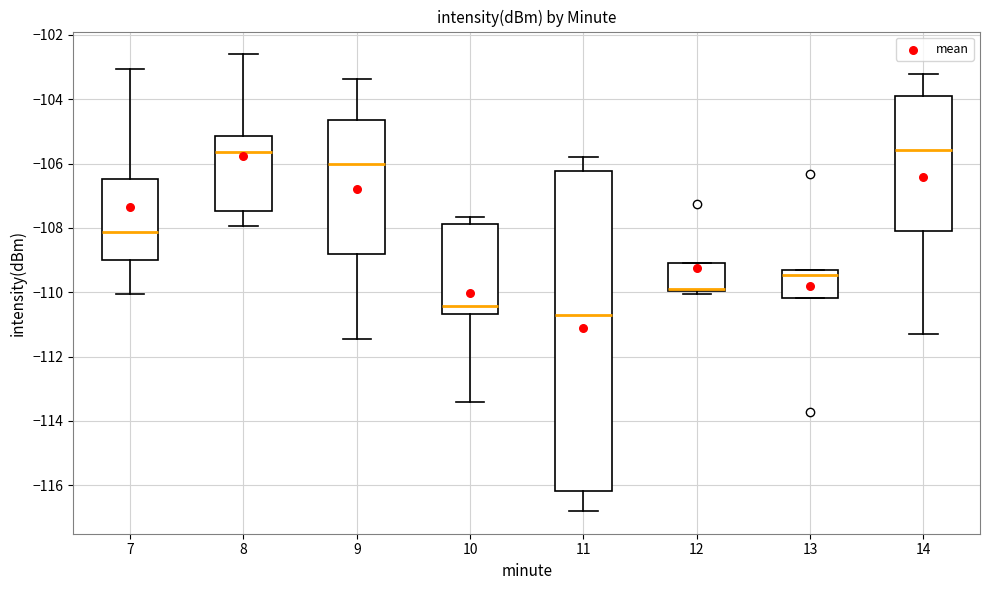

Reading left to right, transcribe this box plot: for each box, give where its median line is, the range the box spans, and where its two whiskers end, as read against the y-axis. The values are not printed on the chart, so give them approximately, as read against the axis.

7: median -108.2, box -109.0 to -106.4, whiskers -110.0 to -103.0
8: median -105.6, box -107.4 to -105.2, whiskers -108.0 to -102.6
9: median -106.0, box -108.8 to -104.6, whiskers -111.4 to -103.4
10: median -110.4, box -110.6 to -107.8, whiskers -113.4 to -107.6
11: median -110.8, box -116.2 to -106.2, whiskers -116.8 to -105.8
12: median -110.0 (drawn on the box's lower edge), box -110.0 to -109.0, whiskers -110.0 (just below the box's lower edge) to -109.0
13: median -109.4, box -110.2 to -109.2, whiskers -110.2 to -109.2
14: median -105.6, box -108.0 to -104.0, whiskers -111.4 to -103.2